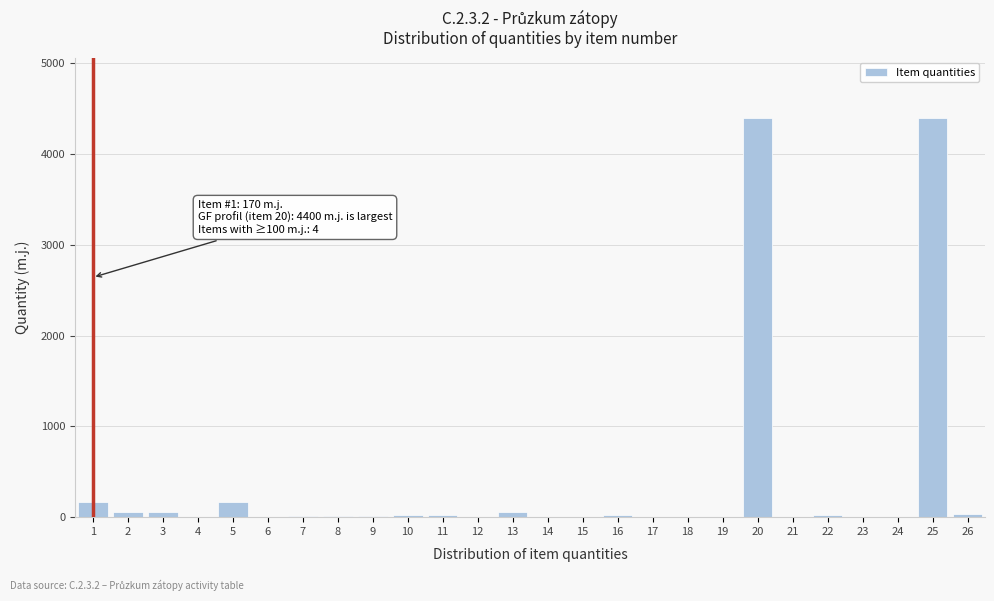

What is the greatest value displayed?

4400